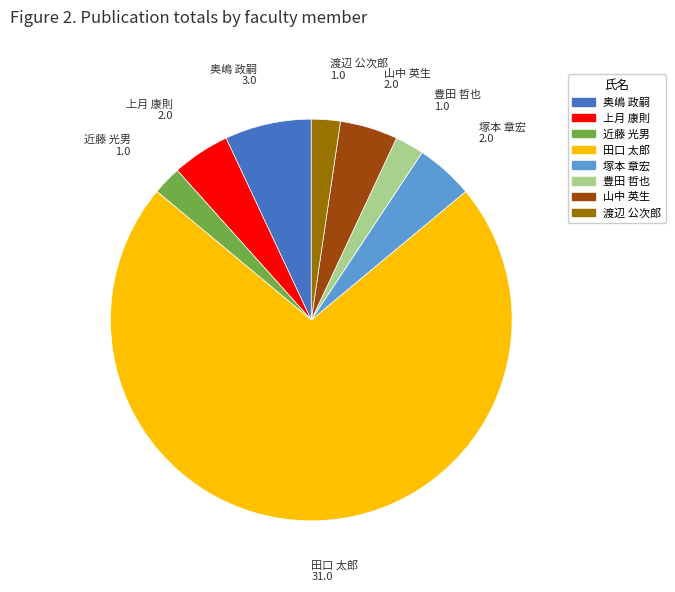

How many slices are in this pie chart?

8